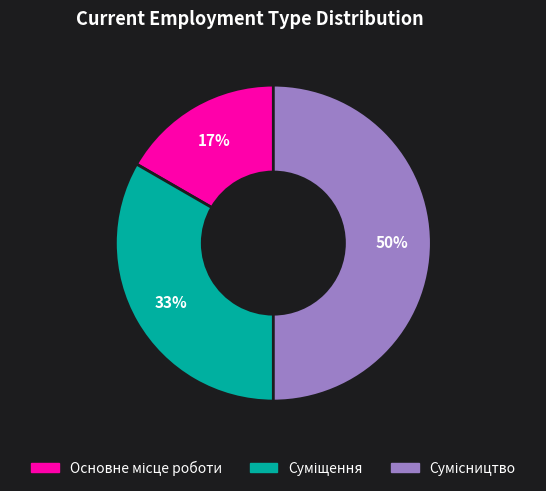

How many slices are in this pie chart?

3